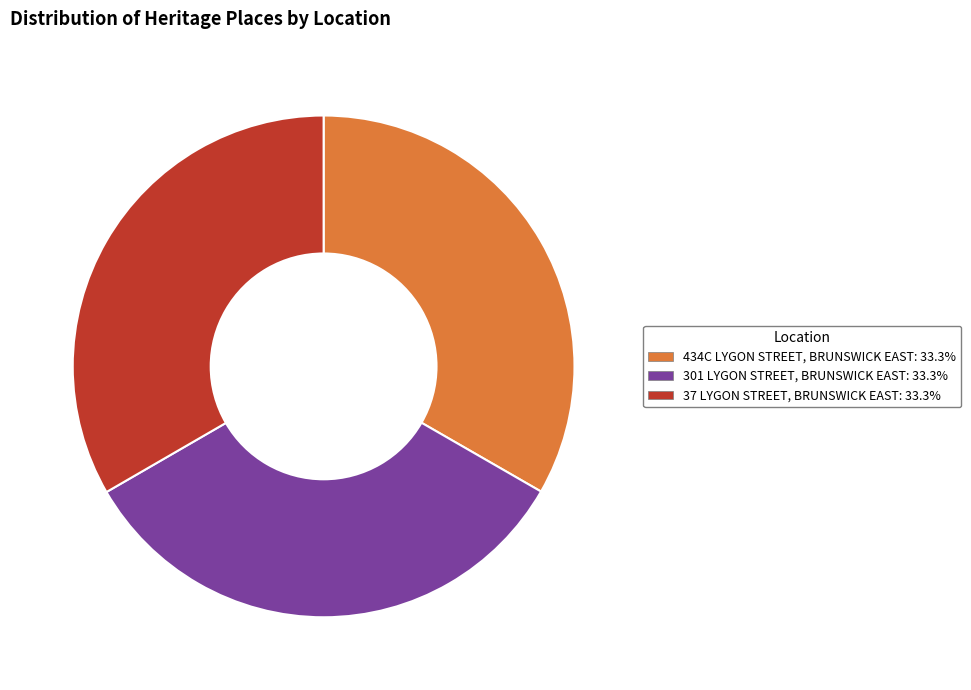

Combined, do 434C LYGON STREET, BRUNSWICK EAST and 301 LYGON STREET, BRUNSWICK EAST account for over 50%?

Yes